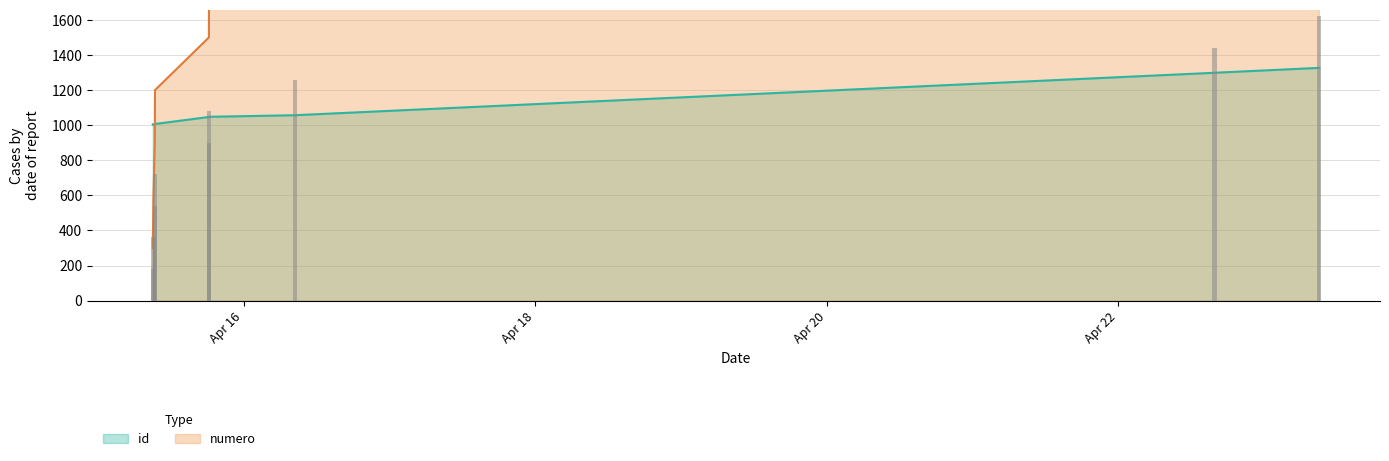

How many groups of bars are there?

9